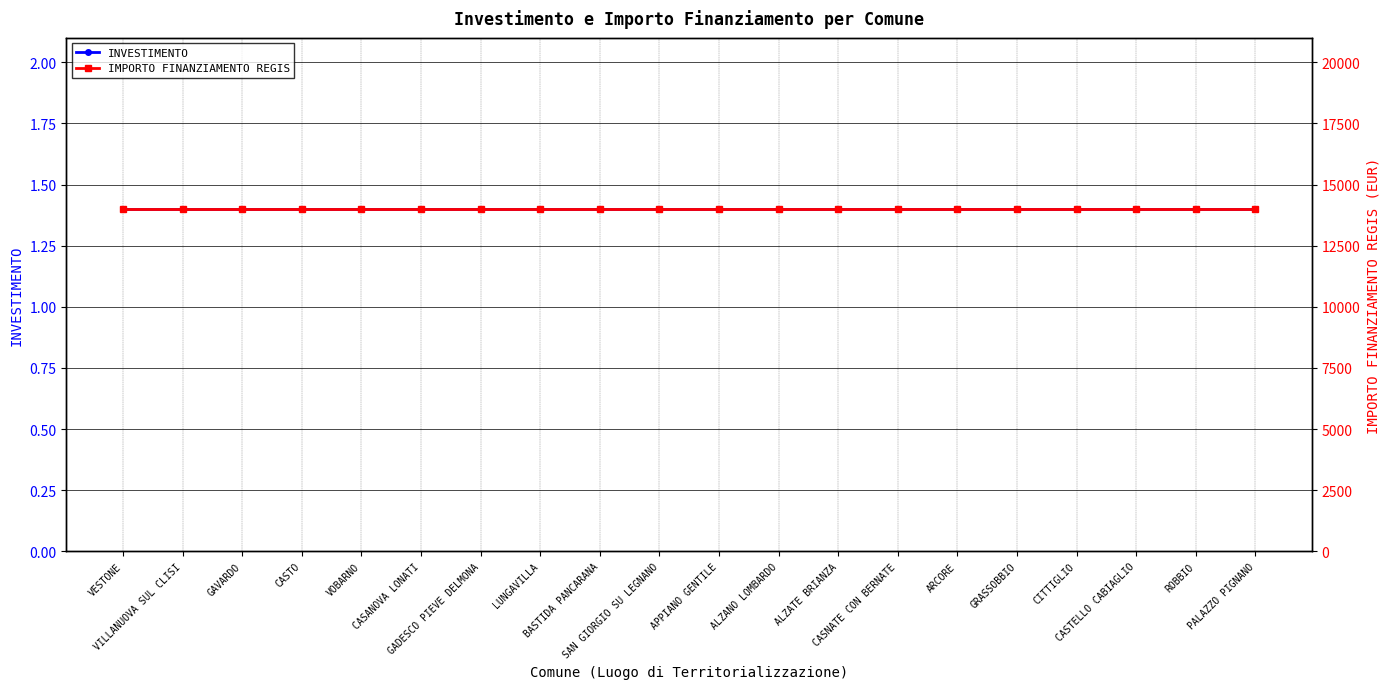

Which series has the widest spread of values?

INVESTIMENTO